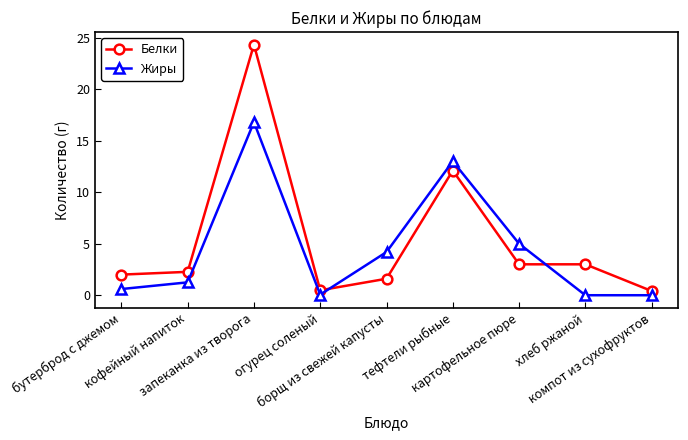

True or false: Жиры and Белки intersect in this chart.

True